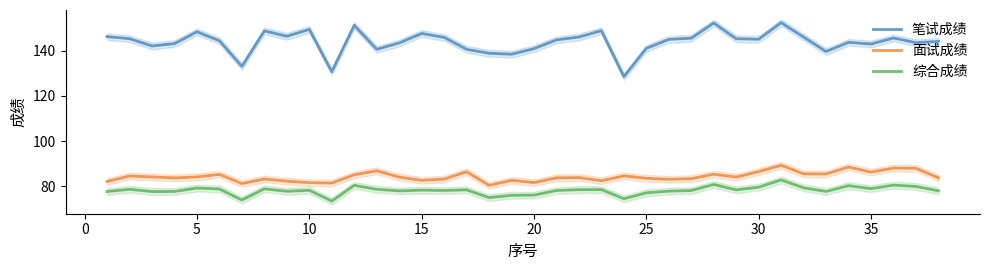

How many data points does each series have?

38